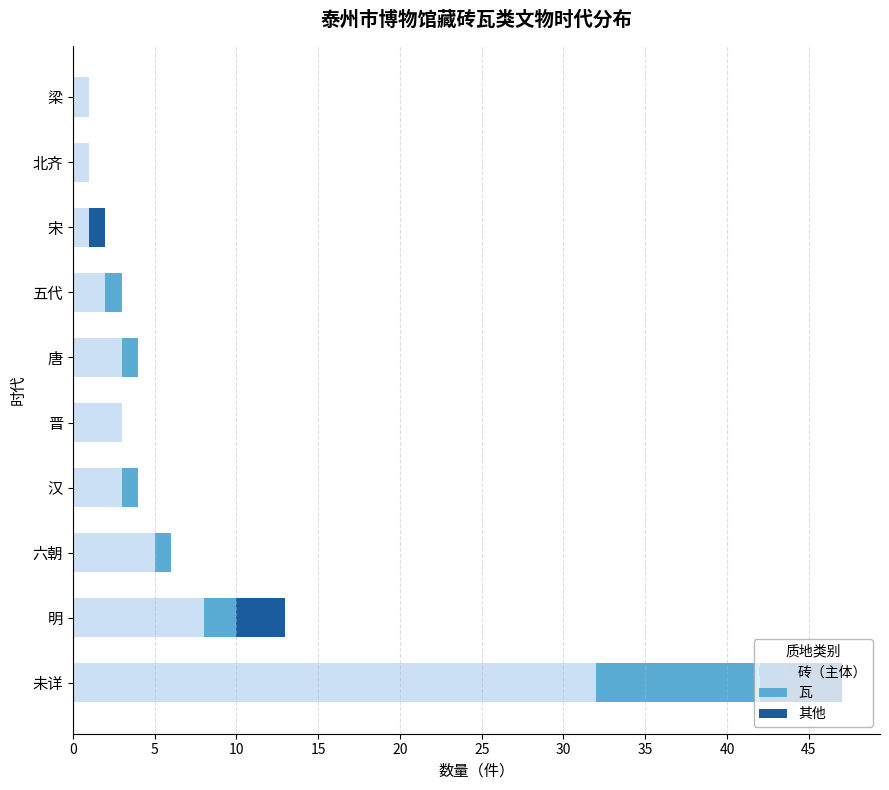

Is it true that 砖（主体） equals 1 at 六朝?

False